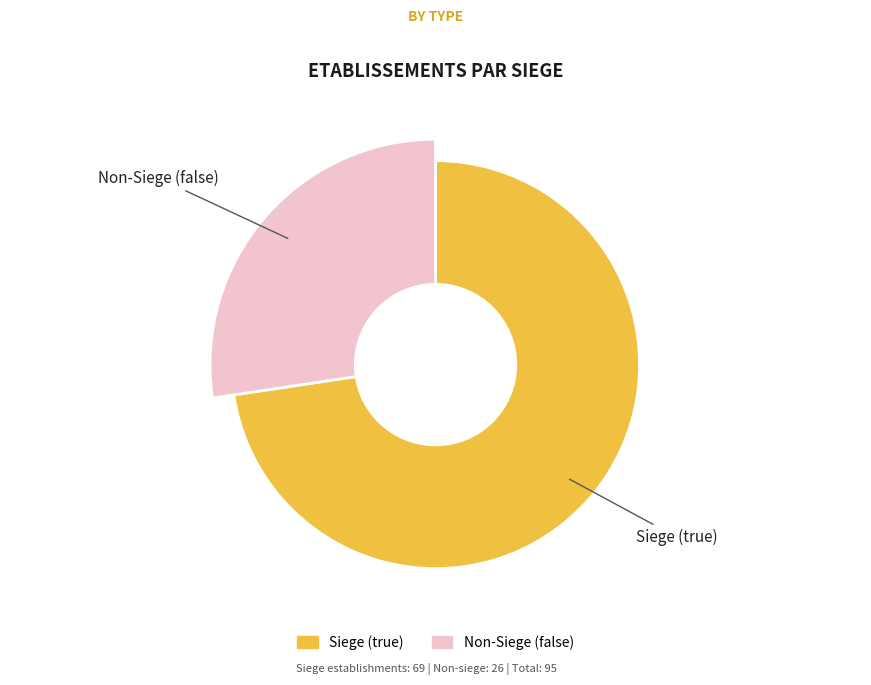

Which slice is the smallest?

false